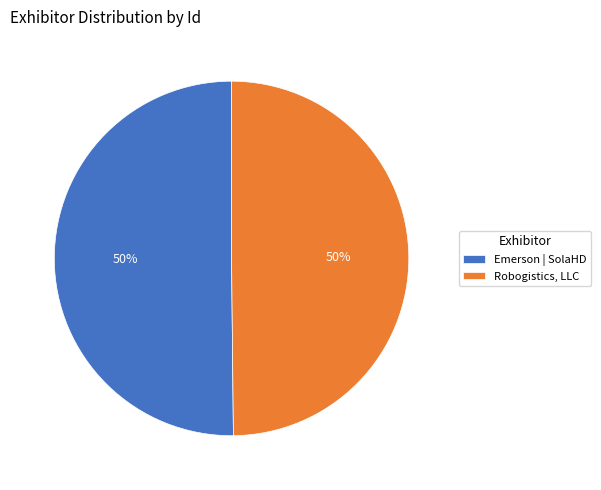

Is it true that Emerson | SolaHD is 57% of the pie?

False